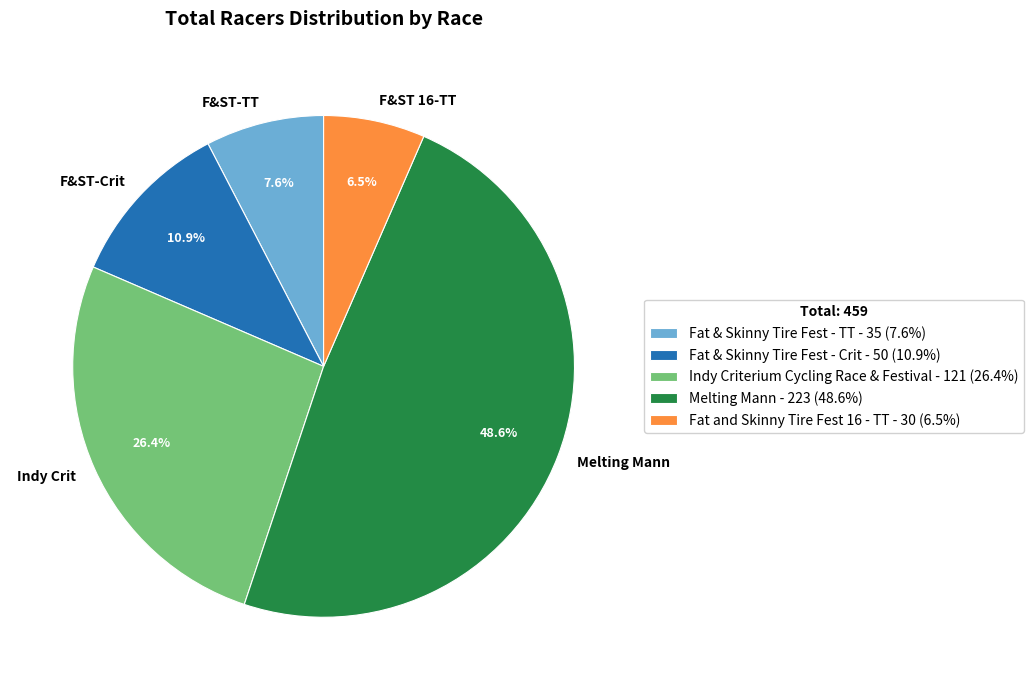

Which has a higher value, F&ST 16-TT or Melting Mann?

Melting Mann